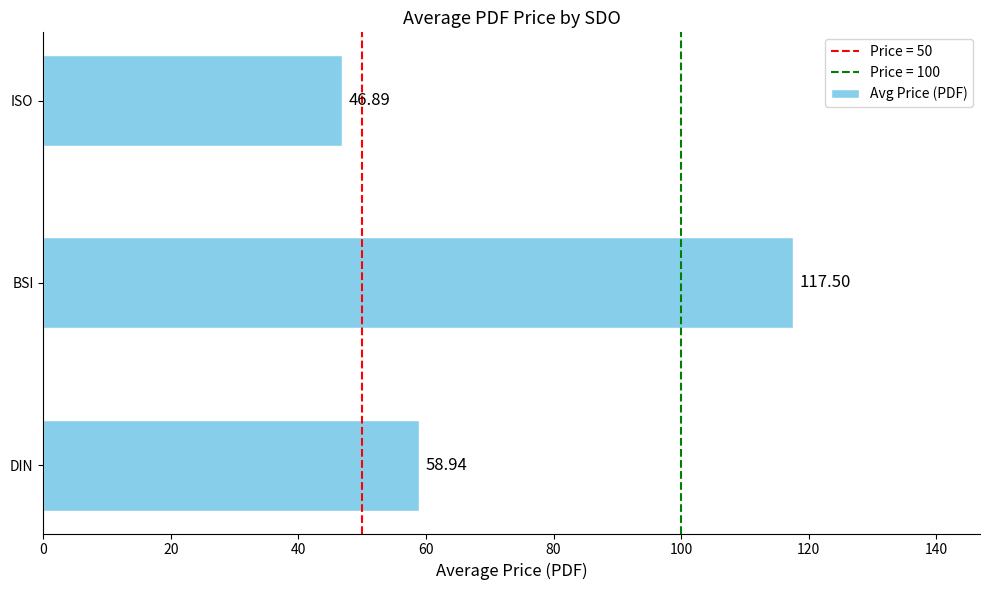

How many bars are there in total?

3